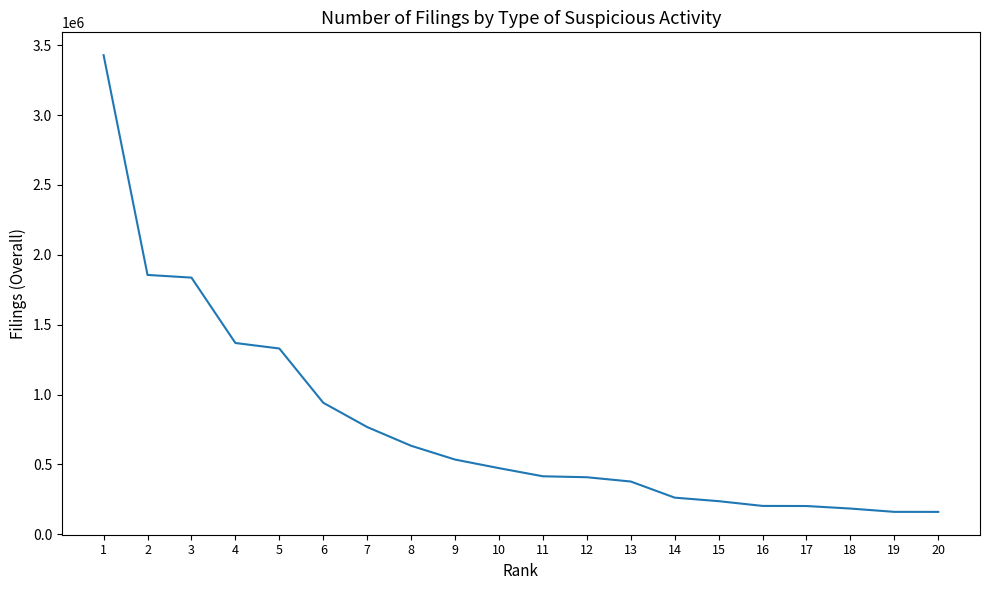

What is the change in value from 9 to 19?

-374371